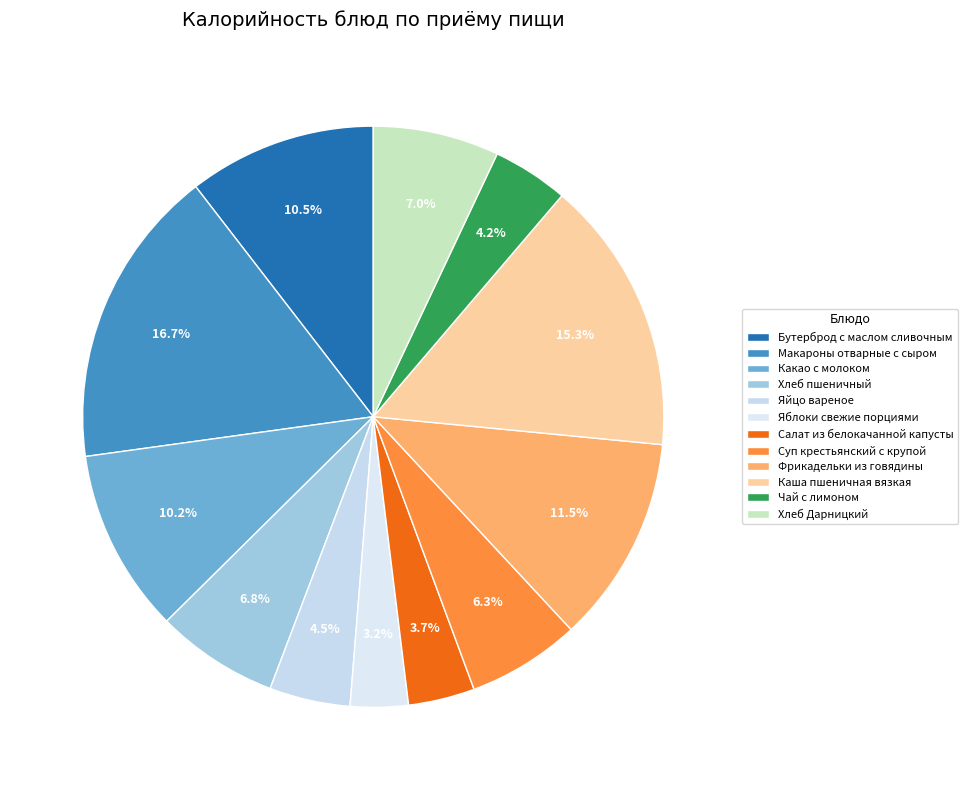

How much of the chart is everything except Яблоки свежие порциями?

96.8%